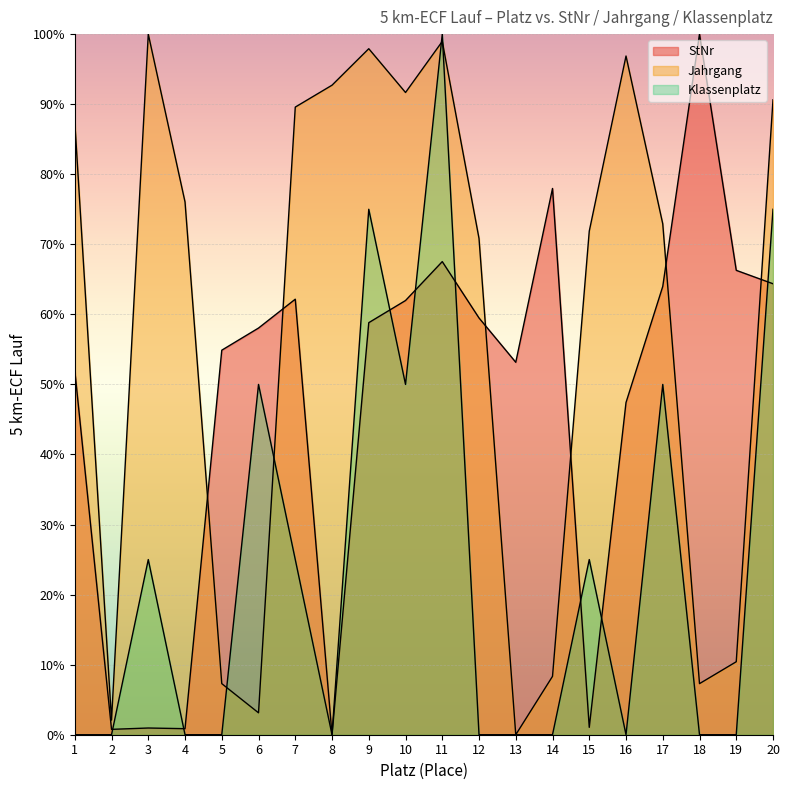

How many data points in StNr are above 58?

11